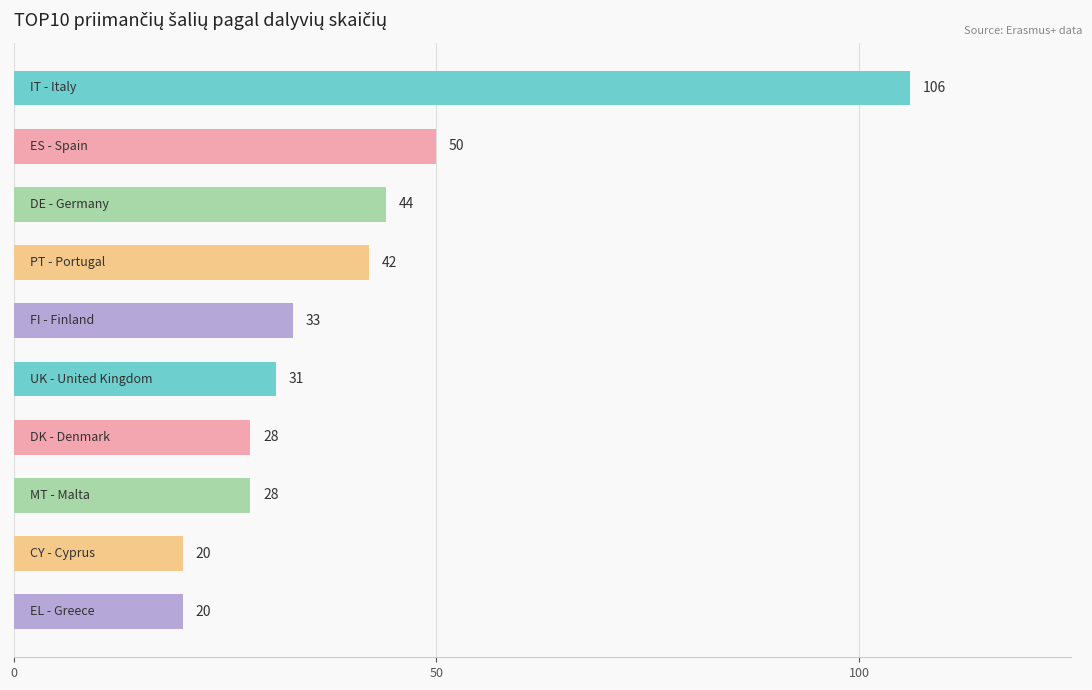

What is the sum of all values?

402